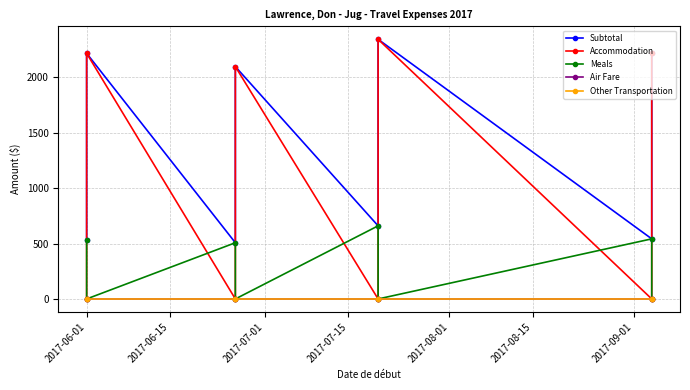

Reading left to right, transcribe all the data shown in this chart.

Subtotal: 530.0	2217.1	507.5	2097.3	660.0	2343.6	542.5	2220.4
Accommodation: 0.0	2217.1	0.0	2097.3	0.0	2343.6	0.0	2220.4
Meals: 530.0	0.0	507.5	0.0	660.0	0.0	542.5	0.0
Air Fare: 0.0	0.0	0.0	0.0	0.0	0.0	0.0	0.0
Other Transportation: 0.0	0.0	0.0	0.0	0.0	0.0	0.0	0.0